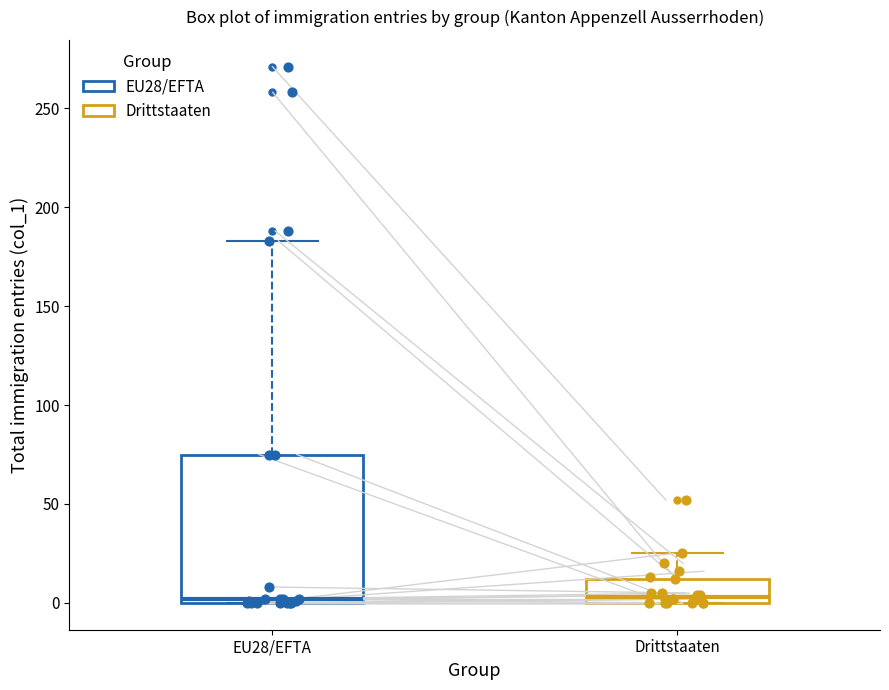

Which box is the tallest, from its lower edge to its upper edge?

EU28/EFTA